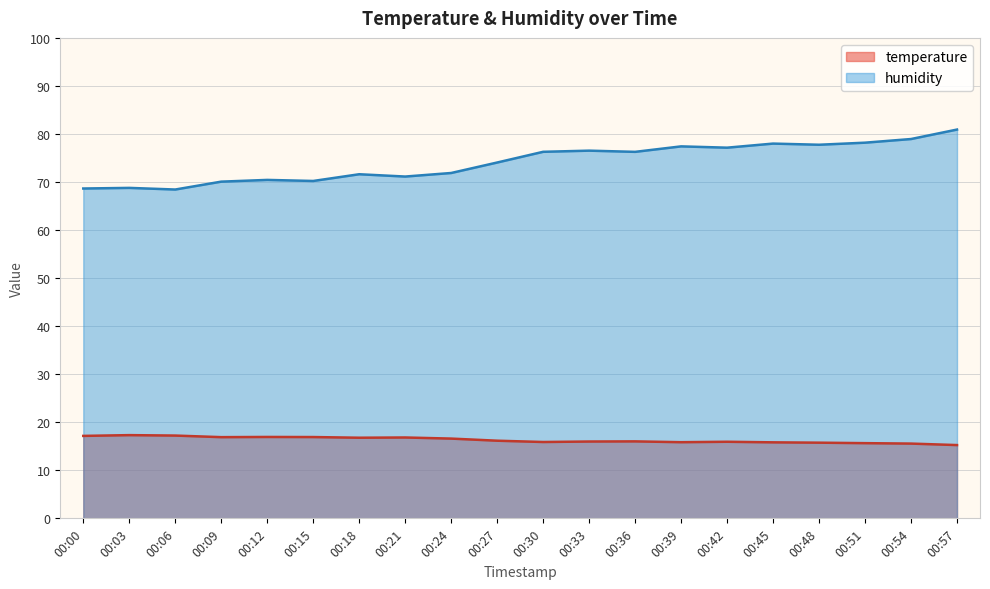

At 00:30, list the series in order from largest to smallest.

humidity, temperature